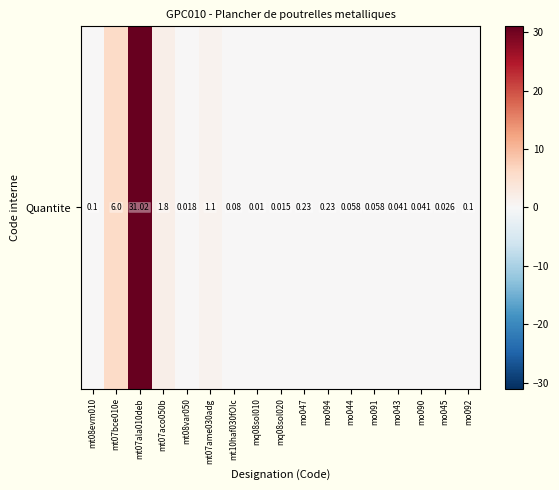

What is the difference between the maximum and second lowest values?

31.0